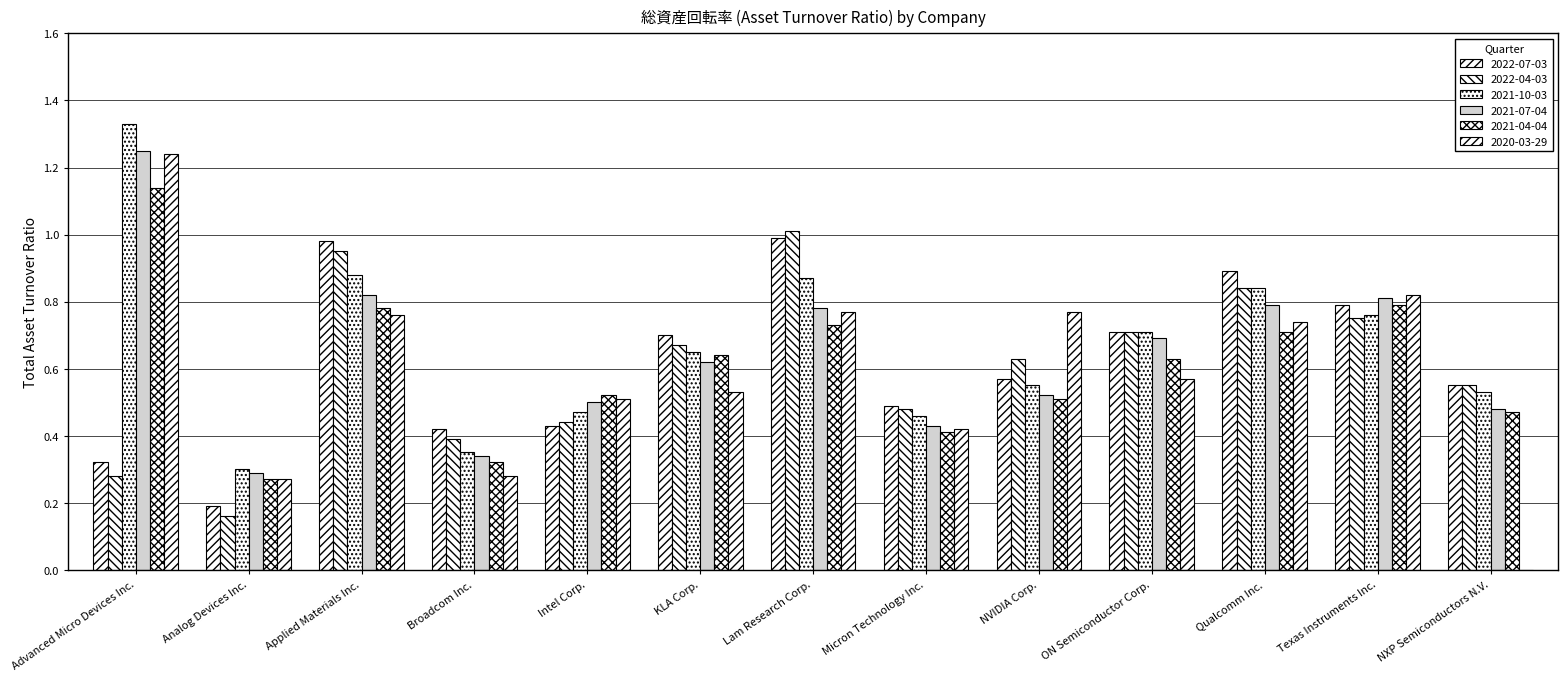

Between Intel Corp. and Applied Materials Inc., which is larger?

Applied Materials Inc.